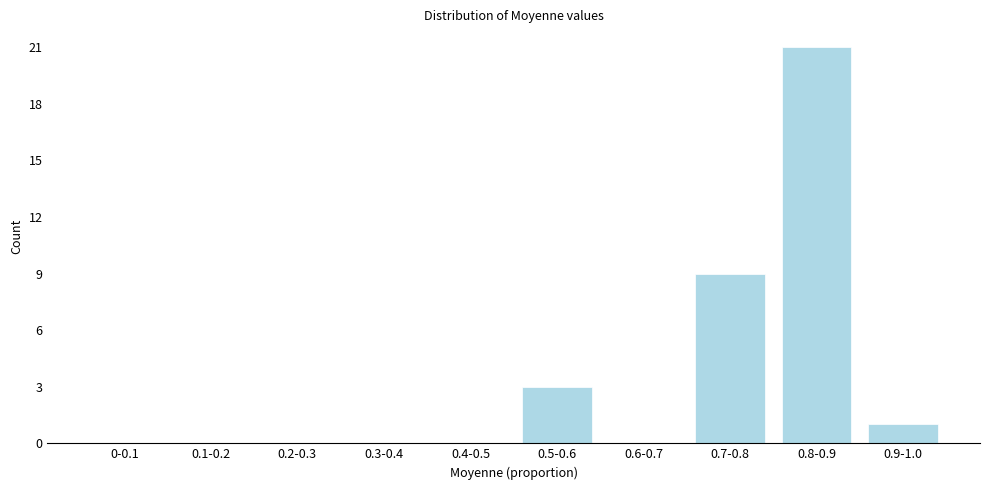

Reading left to right, extract all data points from this chart.

0-0.1=0	0.1-0.2=0	0.2-0.3=0	0.3-0.4=0	0.4-0.5=0	0.5-0.6=3	0.6-0.7=0	0.7-0.8=9	0.8-0.9=21	0.9-1.0=1